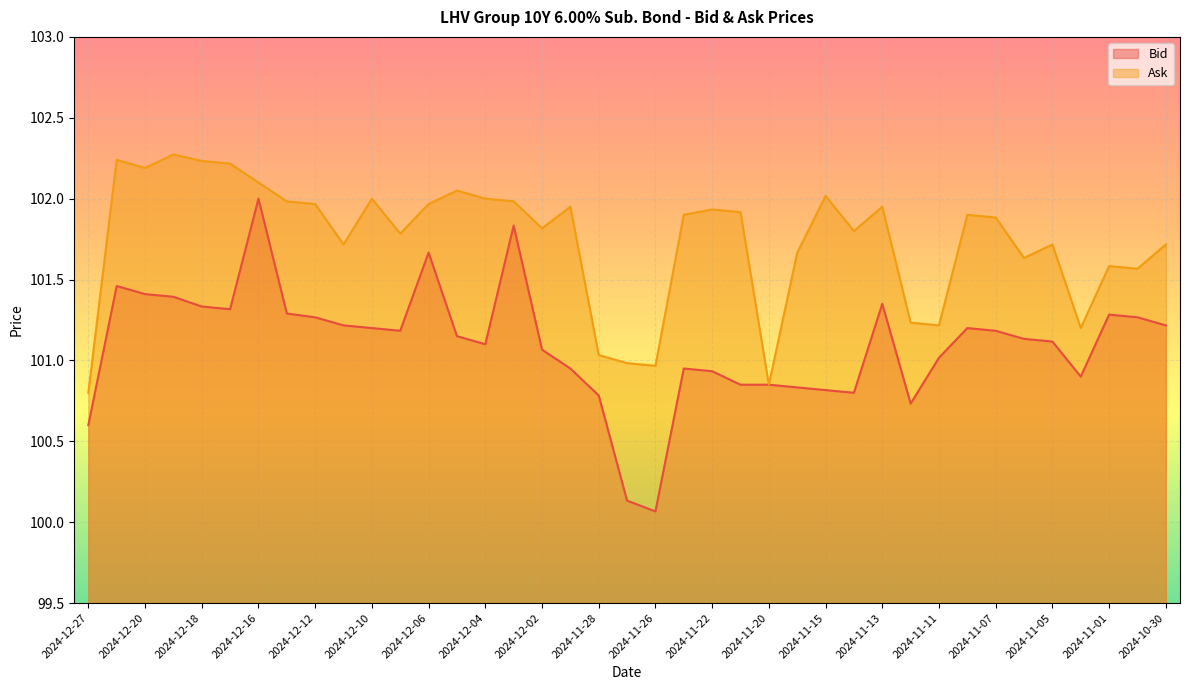

How many data points does each series have?

39